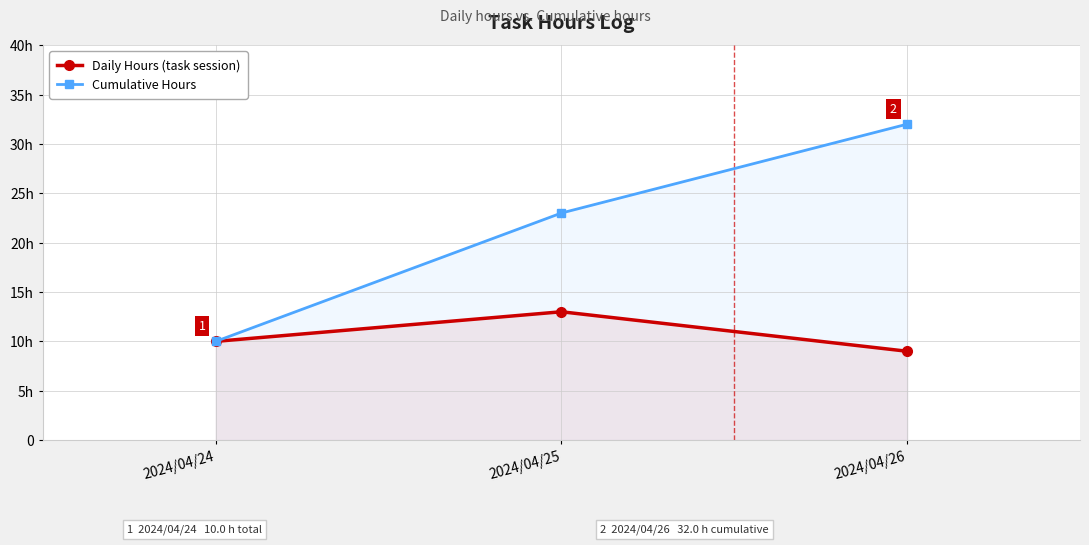

How many data points in Daily Hours (task session) are less than 10?

1